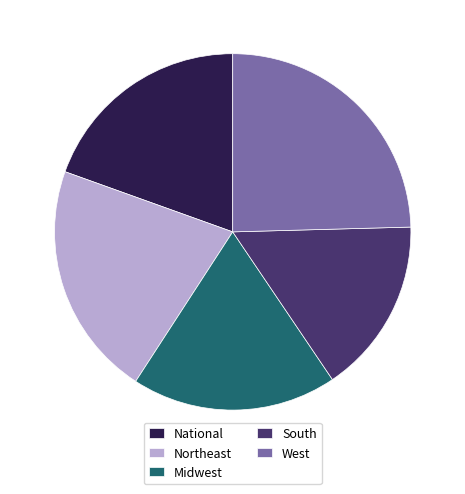

Is the sum of Northeast and South greater than half?

No